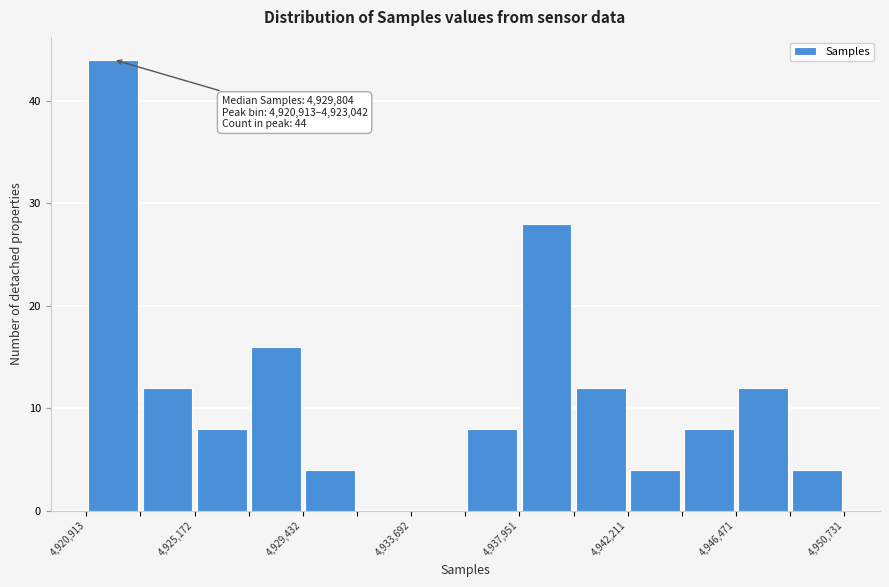

Which range on the x-axis has the tallest bar?

4921000 to 4923000